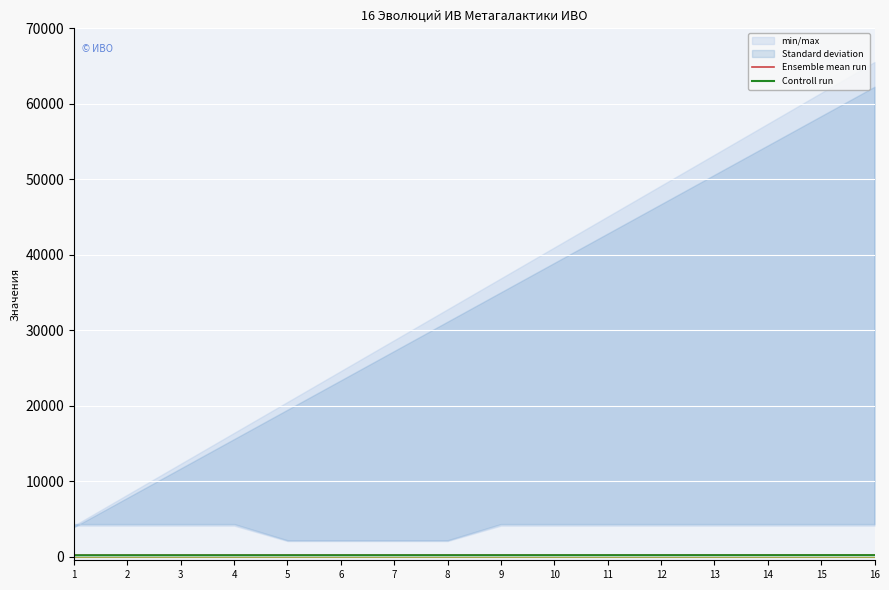

True or false: Controll run has more than 0 points higher than both neighbors.

False